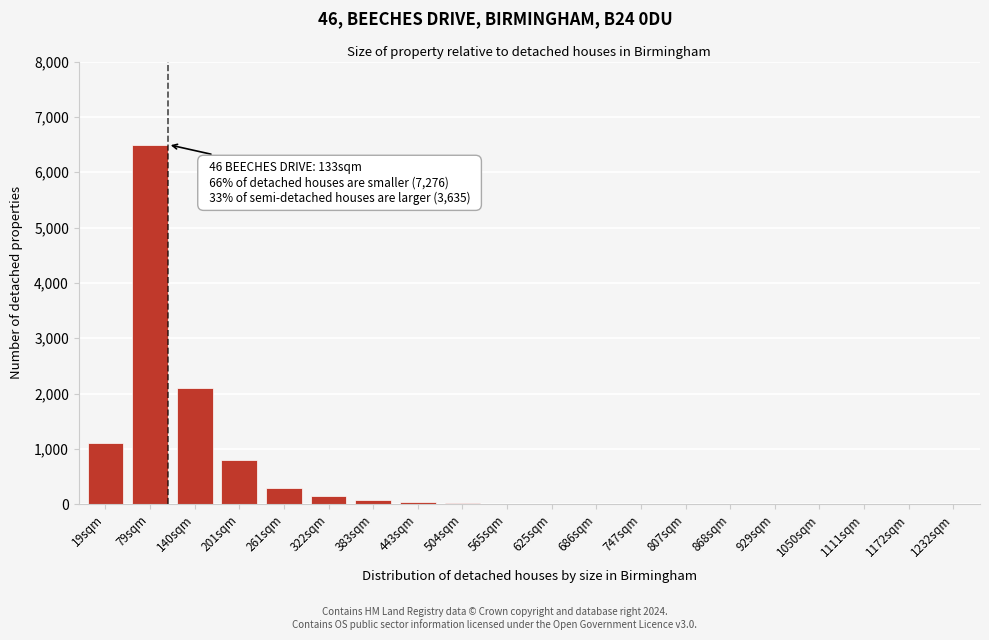

The chart shows a value of 3 at 747sqm. True or false?

True